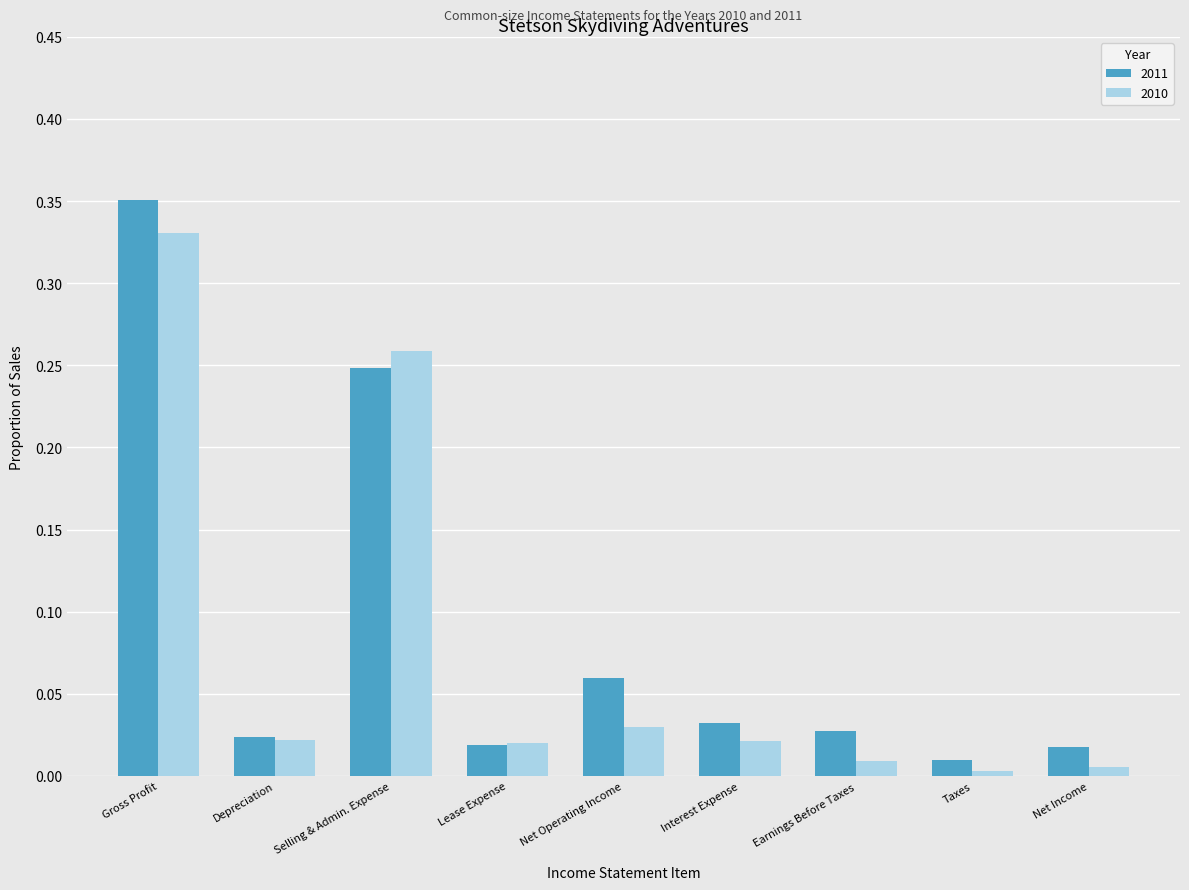

What is the sum of all 2010 values?

0.7